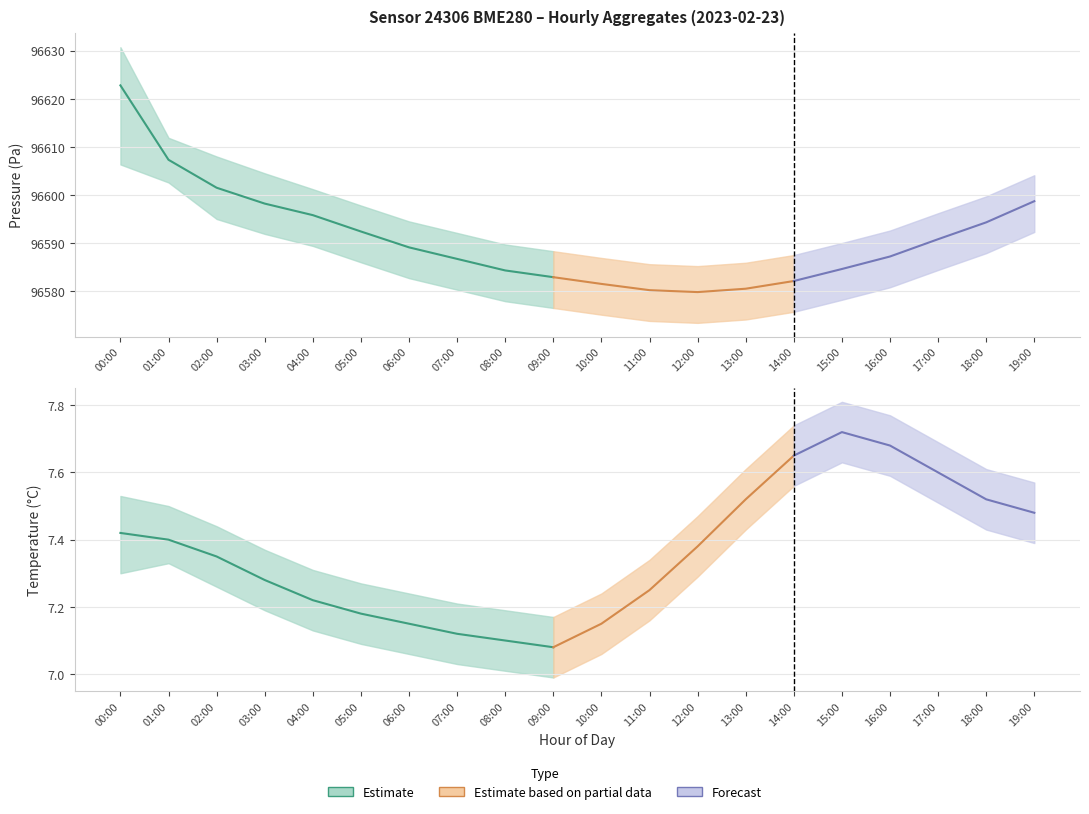

What is the smallest value displayed?

7.0